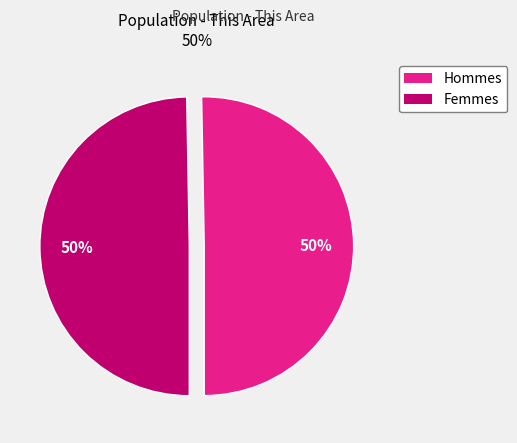

To the nearest percent, what is the average slice percentage?

50%